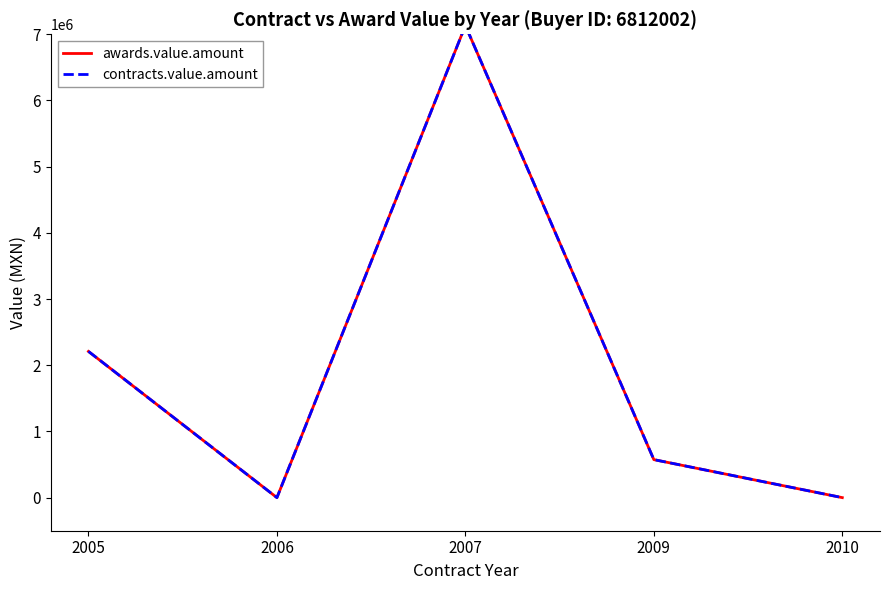

How many interior local peaks does the contracts.value.amount series have?

1